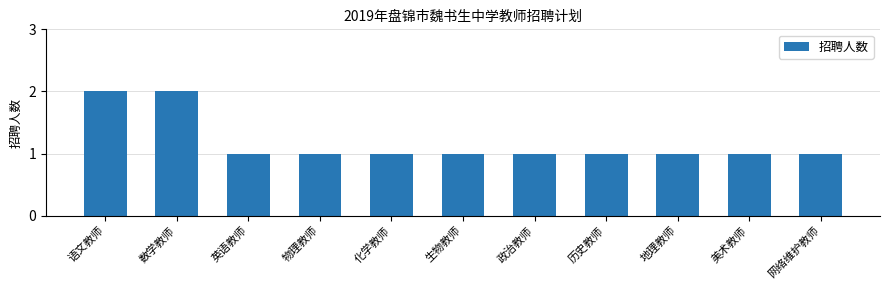

What is the label of the 5th bar from the left?

化学教师